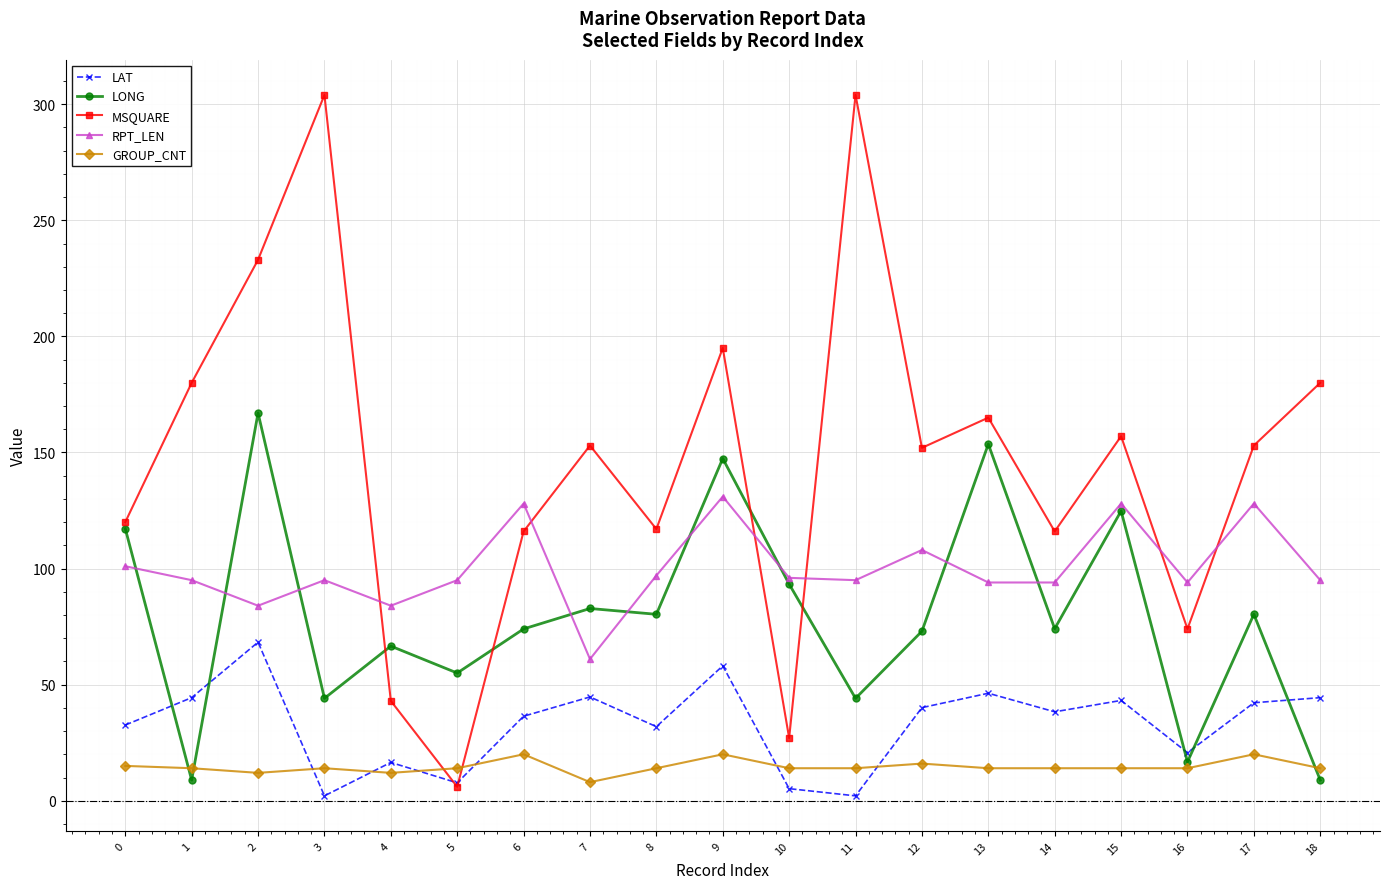

What is the highest value of the LONG series?

167.0